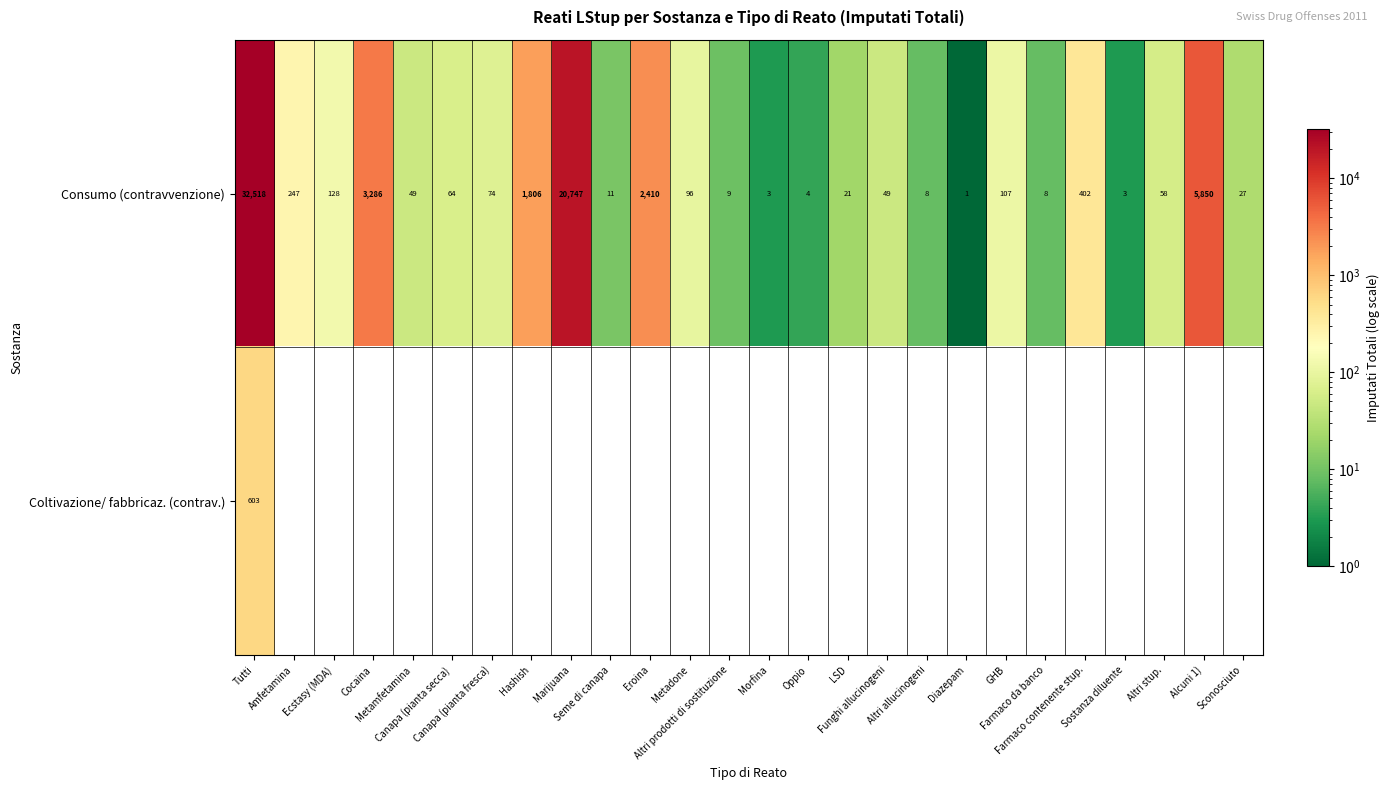

Which label corresponds to the smallest value in the chart?

Diazepam